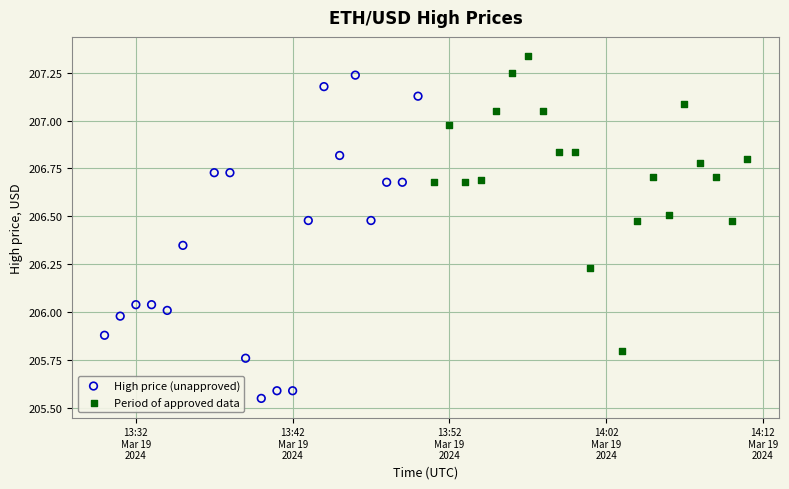

Which series contains the lowest Y value?

High price (unapproved)